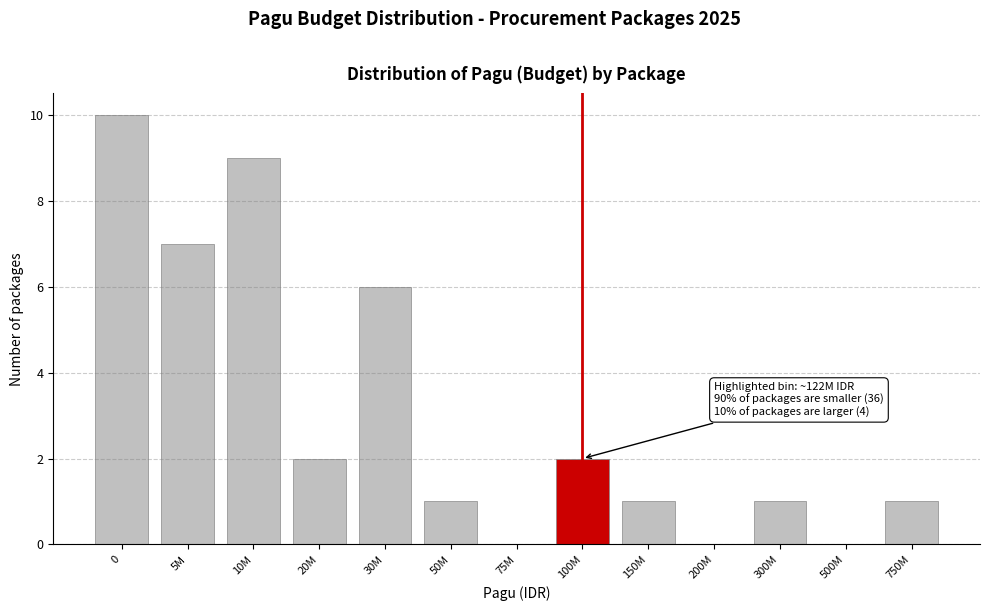

Reading right to left, list all the values displayed in this chart.

750M=1	500M=0	300M=1	200M=0	150M=1	100M=2	75M=0	50M=1	30M=6	20M=2	10M=9	5M=7	0=10